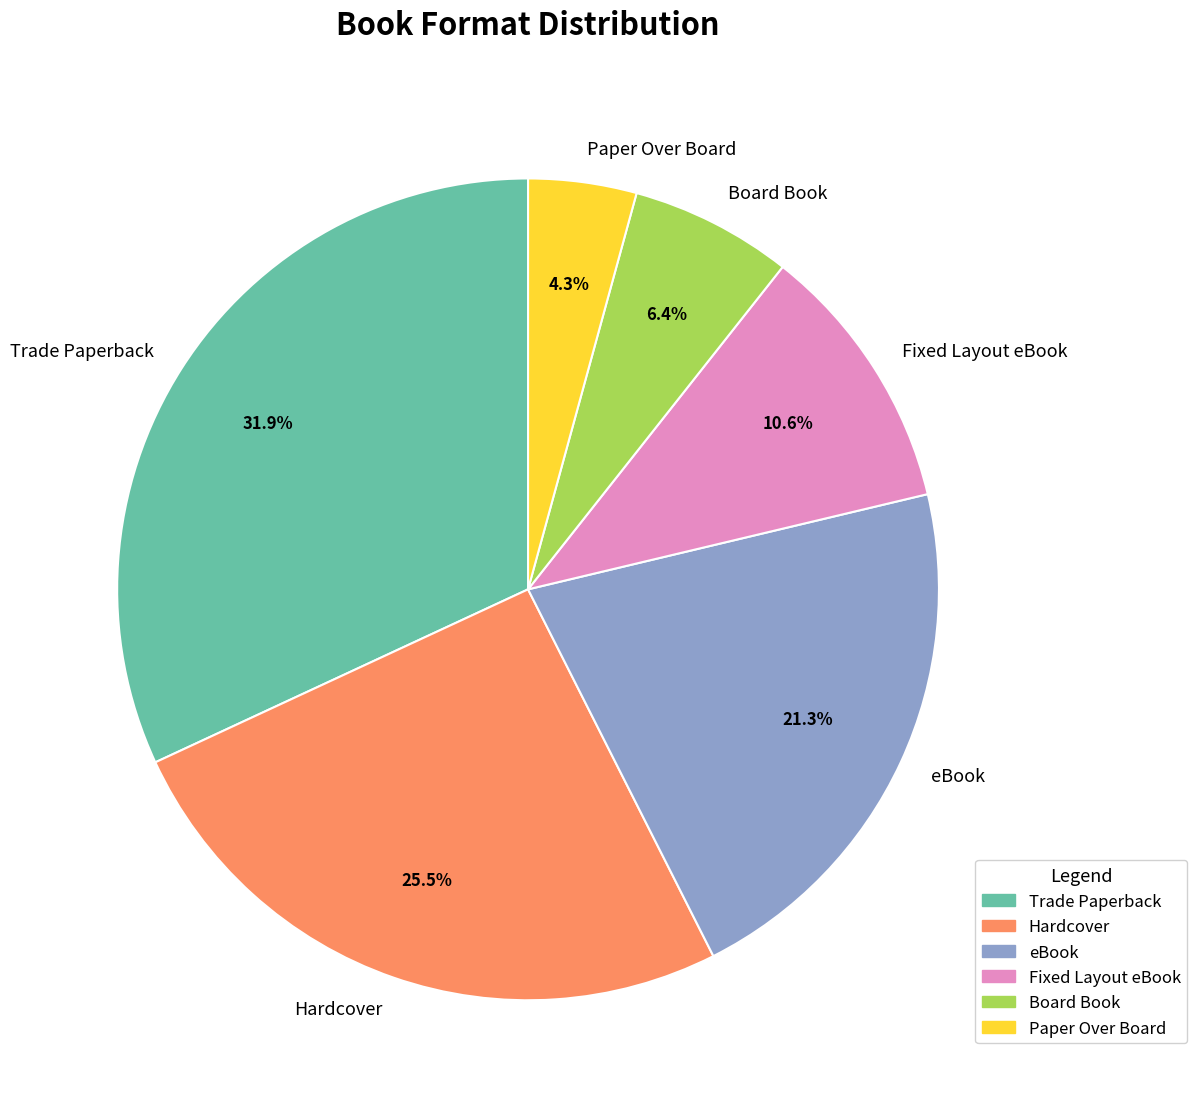

Approximately how many times larger is the value at Paper Over Board compared to Hardcover?

0.2